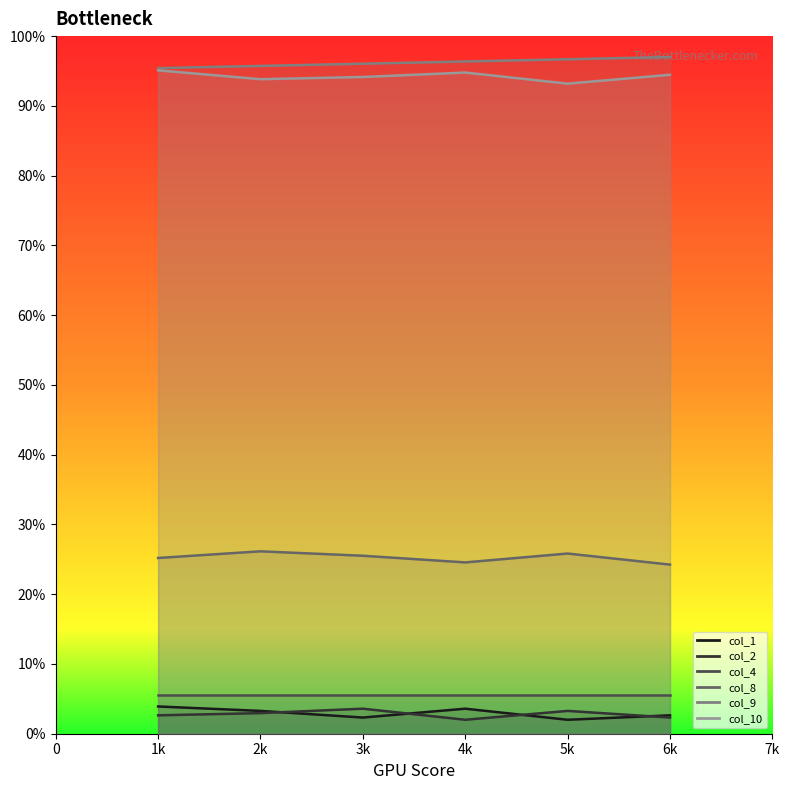

What is the average value of the col_1 series?

3.0